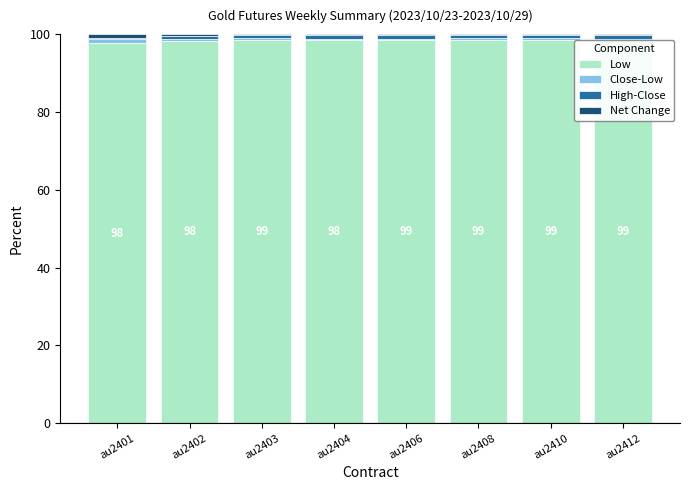

True or false: Low has a value of 98.3 at au2402.

True